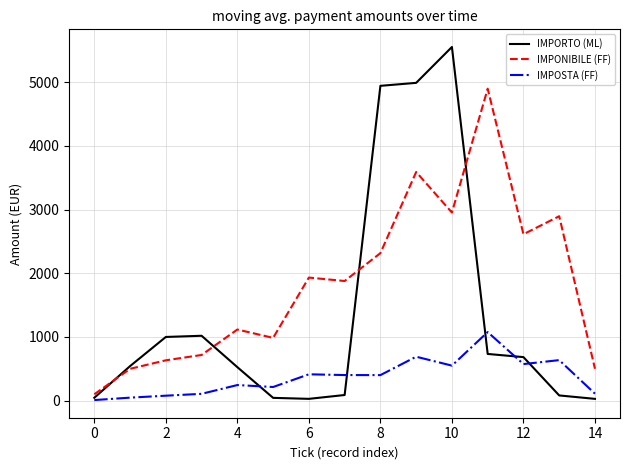

What is the maximum value for IMPOSTA (FF)?

1077.0